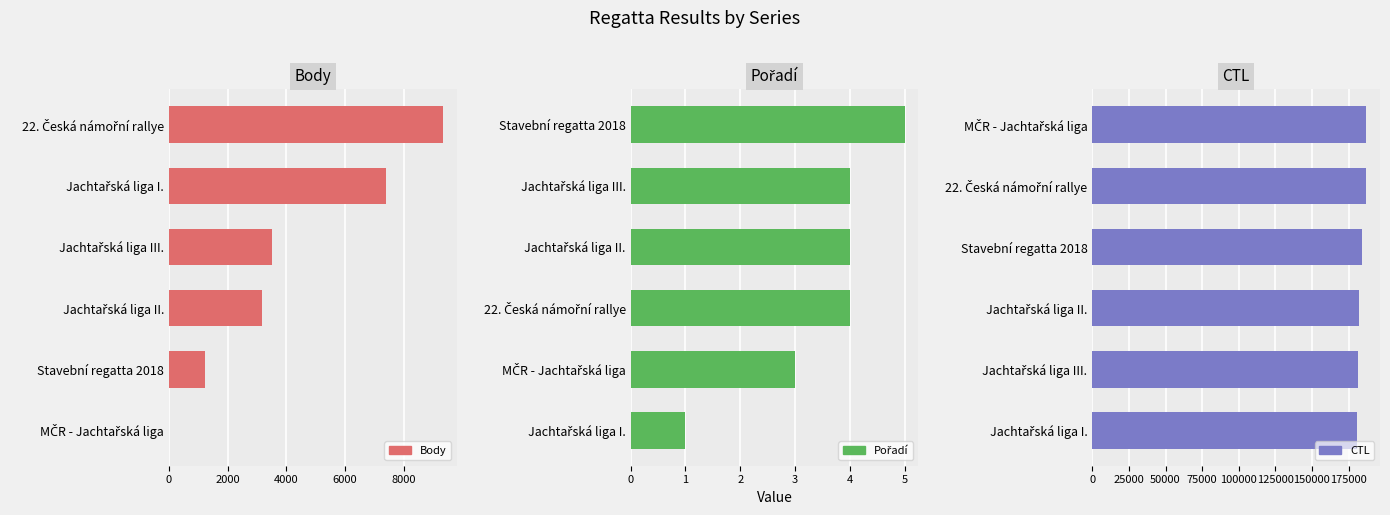

Which series has the largest range (max minus min)?

Body